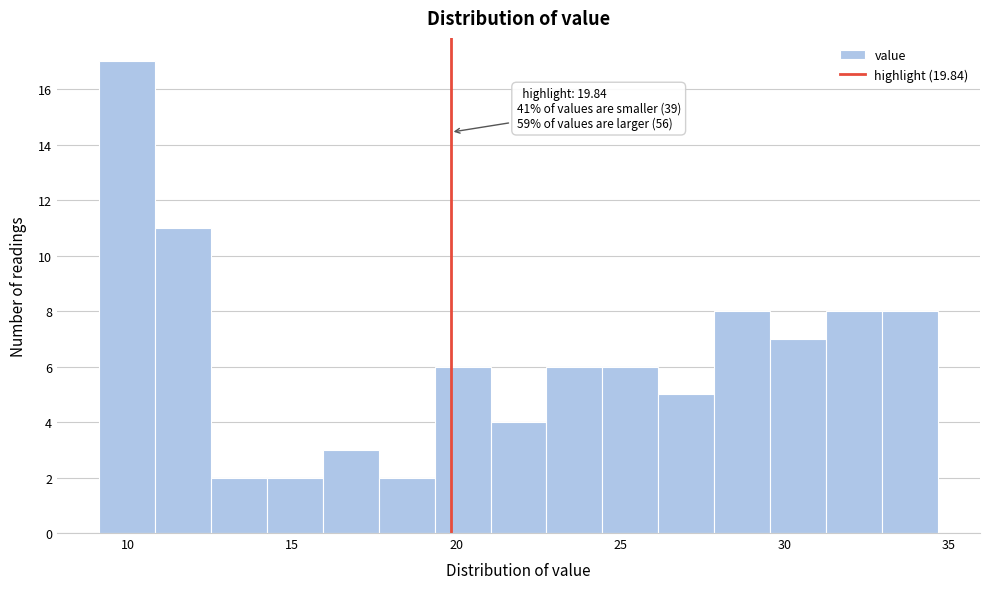

Around what value on the x-axis is the tallest bar? Give the approximate position of its centre, as read against the axis.

10.0